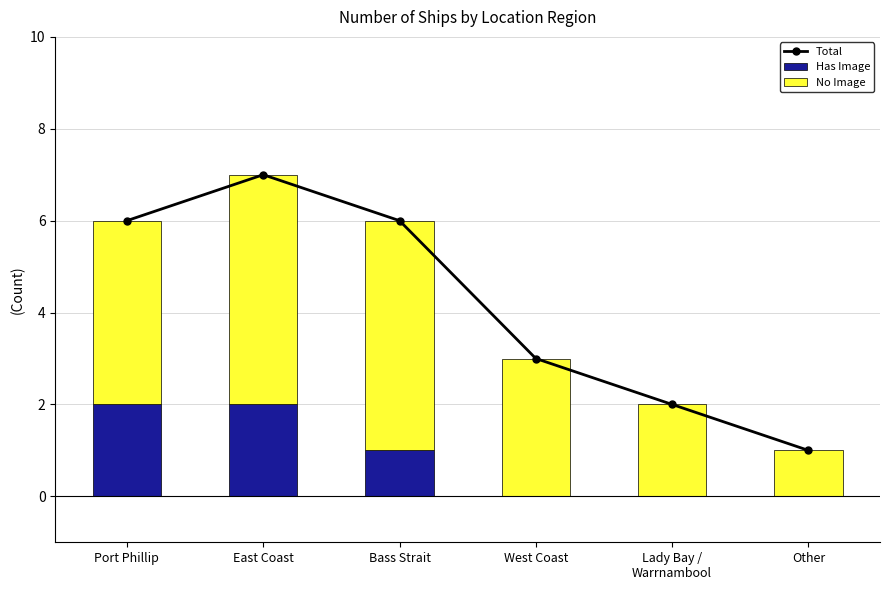

What is the maximum value for No Image?

5